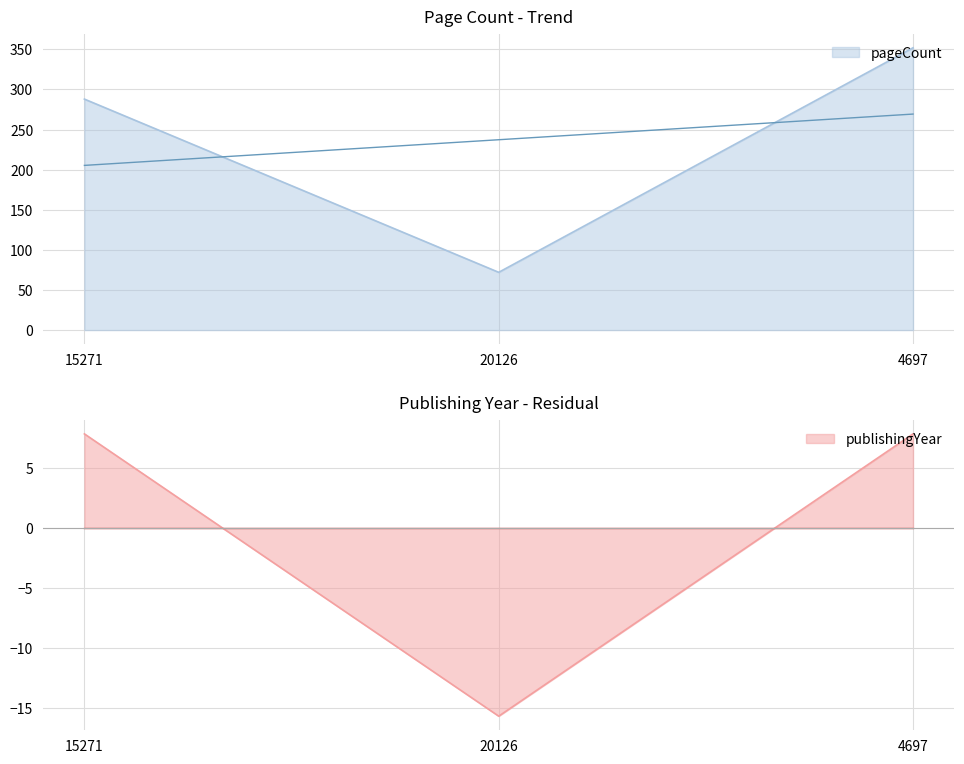

What is the label of the 3rd point from the right?

15271